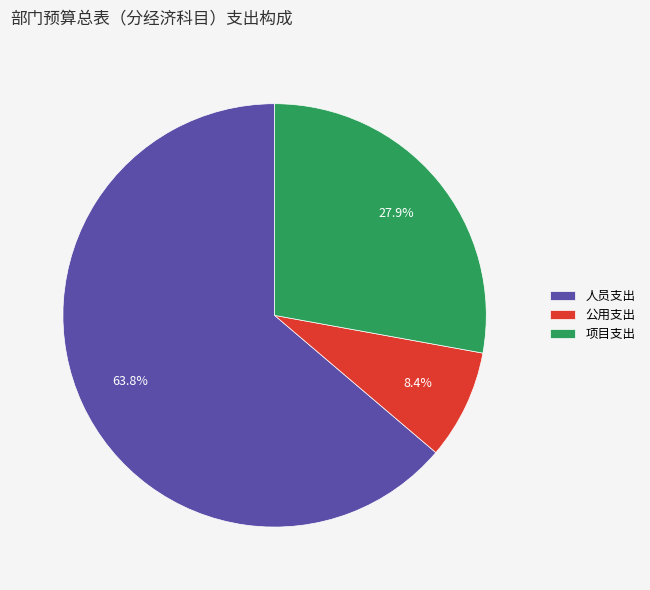

To the nearest percent, what portion does 人员支出 represent?

64%